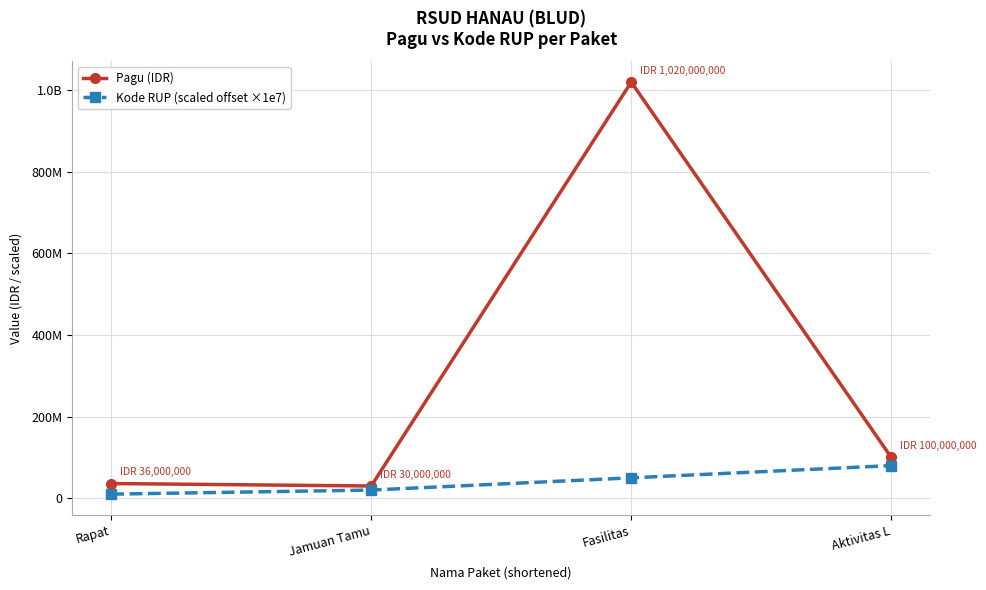

List the labels in order of Kode RUP (scaled offset ×1e7) value, smallest first.

Rapat, Jamuan Tamu, Fasilitas, Aktivitas L